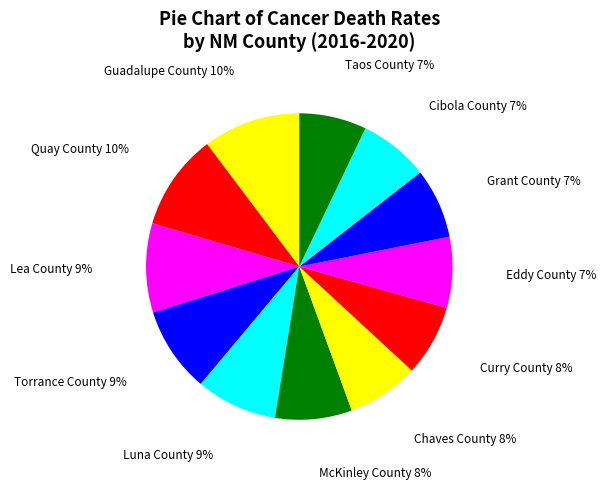

What is the largest slice in the pie chart?

Guadalupe County